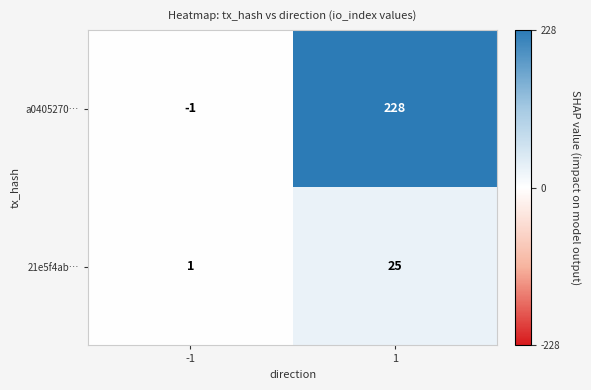

What is the sum of all 21e5f4ab… values?

26